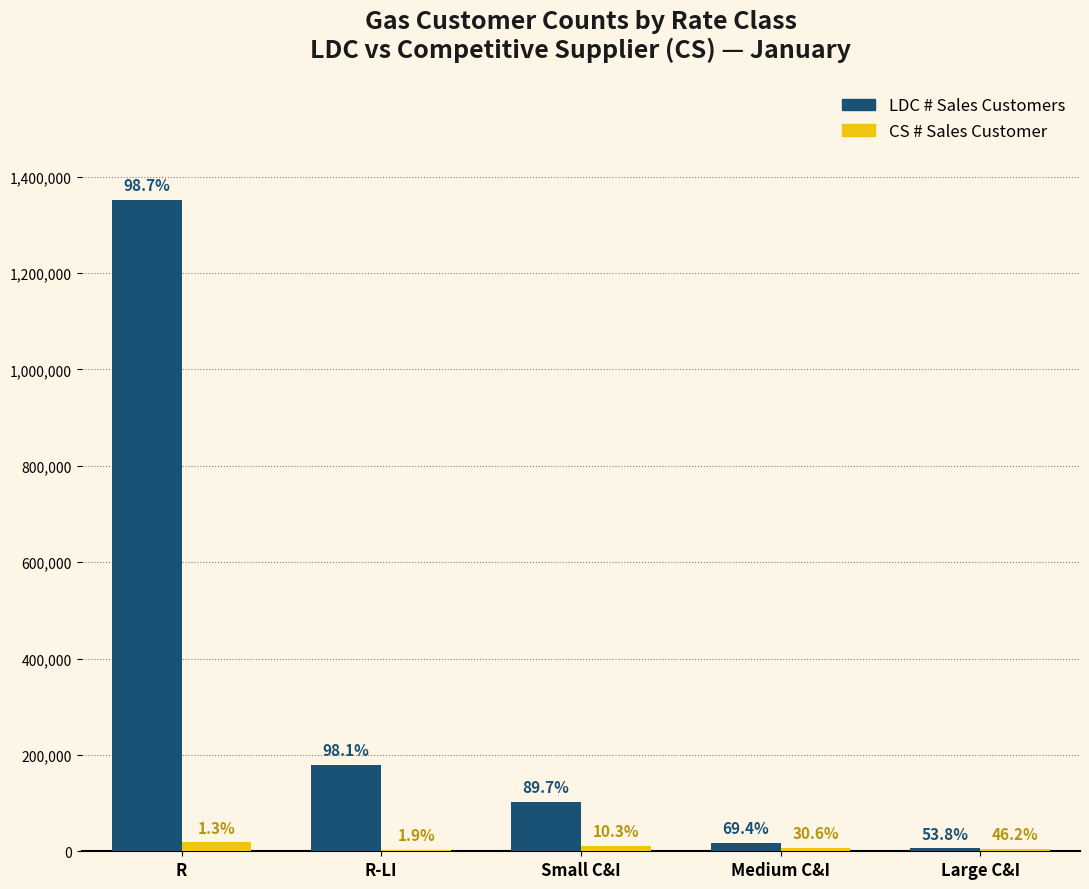

Which series has the largest total across all categories?

LDC # Sales Customers